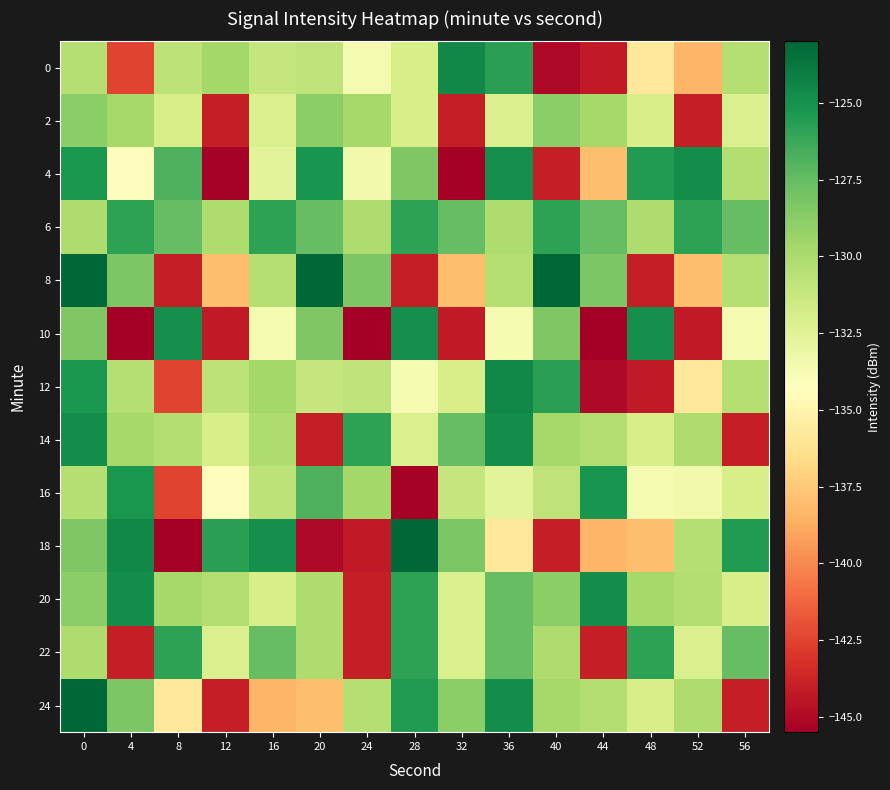

Reading left to right, extract all data points from this chart.

0: 0=-130.5	4=-142.4	8=-130.7	12=-129.7	16=-131.1	20=-130.8	24=-133.7	28=-132.0	32=-124.5	36=-125.7	40=-145.0	44=-144.3	48=-135.8	52=-138.4	56=-130.5
2: 0=-128.9	4=-129.8	8=-132.0	12=-144.1	16=-132.1	20=-128.9	24=-129.8	28=-132.0	32=-144.1	36=-132.1	40=-128.9	44=-129.8	48=-132.0	52=-144.1	56=-132.1
4: 0=-125.3	4=-134.4	8=-126.9	12=-145.4	16=-132.6	20=-125.1	24=-133.5	28=-128.4	32=-145.4	36=-124.9	40=-144.1	44=-138.0	48=-125.5	52=-124.8	56=-130.3
6: 0=-130.2	4=-125.9	8=-127.5	12=-130.2	16=-125.9	20=-127.5	24=-130.2	28=-125.9	32=-127.5	36=-130.2	40=-125.9	44=-127.5	48=-130.2	52=-125.9	56=-127.5
8: 0=-123.1	4=-128.3	8=-144.1	12=-138.0	16=-130.5	20=-123.1	24=-128.3	28=-144.1	32=-138.0	36=-130.5	40=-123.1	44=-128.3	48=-144.1	52=-138.0	56=-130.5
10: 0=-128.4	4=-145.4	8=-124.9	12=-144.3	16=-133.7	20=-128.4	24=-145.4	28=-124.9	32=-144.3	36=-133.7	40=-128.4	44=-145.4	48=-124.9	52=-144.3	56=-133.7
12: 0=-125.3	4=-130.5	8=-142.4	12=-130.7	16=-129.7	20=-131.1	24=-130.8	28=-133.7	32=-132.0	36=-124.5	40=-125.7	44=-145.0	48=-144.3	52=-135.8	56=-130.5
14: 0=-124.8	4=-129.8	8=-130.3	12=-132.0	16=-130.2	20=-144.1	24=-125.9	28=-132.1	32=-127.5	36=-124.8	40=-129.8	44=-130.3	48=-132.0	52=-130.2	56=-144.1
16: 0=-130.5	4=-125.3	8=-142.4	12=-134.4	16=-130.7	20=-126.9	24=-129.7	28=-145.4	32=-131.1	36=-132.6	40=-130.8	44=-125.1	48=-133.7	52=-133.5	56=-132.0
18: 0=-128.4	4=-124.5	8=-145.4	12=-125.7	16=-124.9	20=-145.0	24=-144.3	28=-123.1	32=-128.3	36=-135.8	40=-144.1	44=-138.4	48=-138.0	52=-130.5	56=-125.5
20: 0=-128.9	4=-124.8	8=-129.8	12=-130.3	16=-132.0	20=-130.2	24=-144.1	28=-125.9	32=-132.1	36=-127.5	40=-128.9	44=-124.8	48=-129.8	52=-130.3	56=-132.0
22: 0=-130.2	4=-144.1	8=-125.9	12=-132.1	16=-127.5	20=-130.2	24=-144.1	28=-125.9	32=-132.1	36=-127.5	40=-130.2	44=-144.1	48=-125.9	52=-132.1	56=-127.5
24: 0=-123.1	4=-128.3	8=-135.8	12=-144.1	16=-138.4	20=-138.0	24=-130.5	28=-125.5	32=-128.9	36=-124.8	40=-129.8	44=-130.3	48=-132.0	52=-130.2	56=-144.1